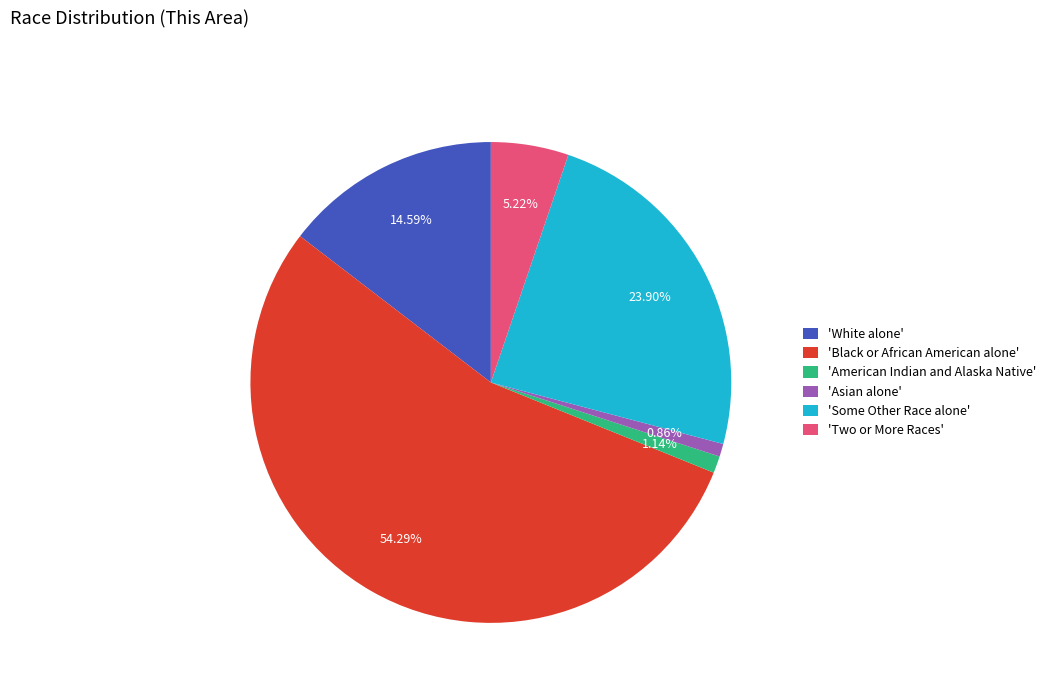

What is the ratio of the value at 'Black or African American alone' to the value at 'Two or More Races'?

10.4